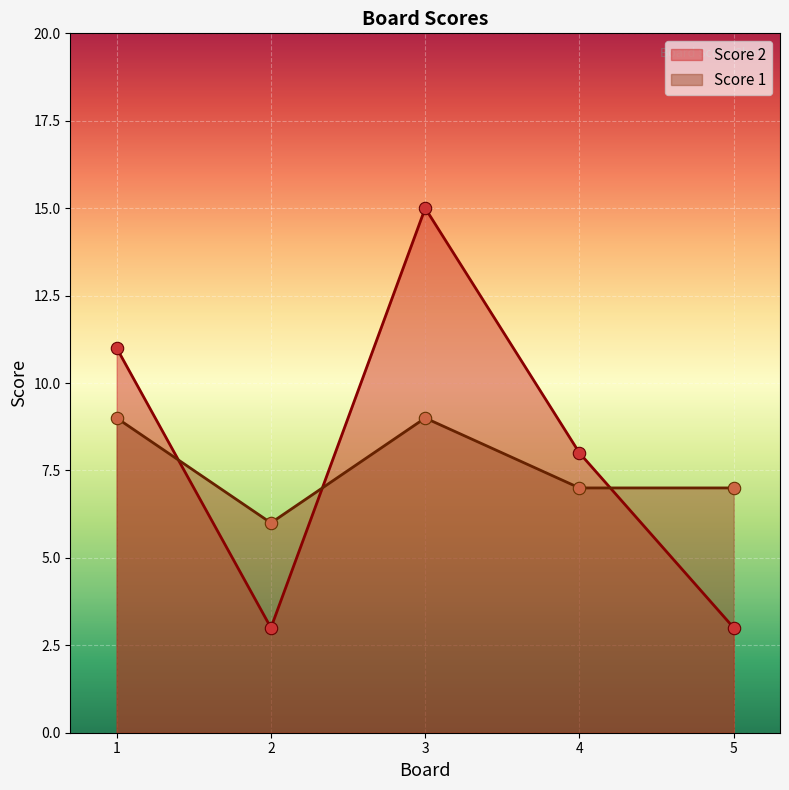

What are all the series names shown in the legend?

Score 2, Score 1